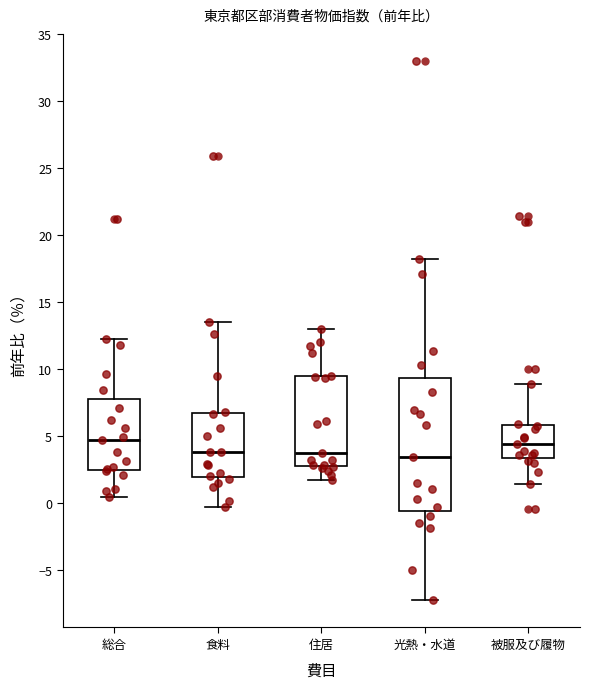

Which box is the tallest, from its lower edge to its upper edge?

光熱・水道